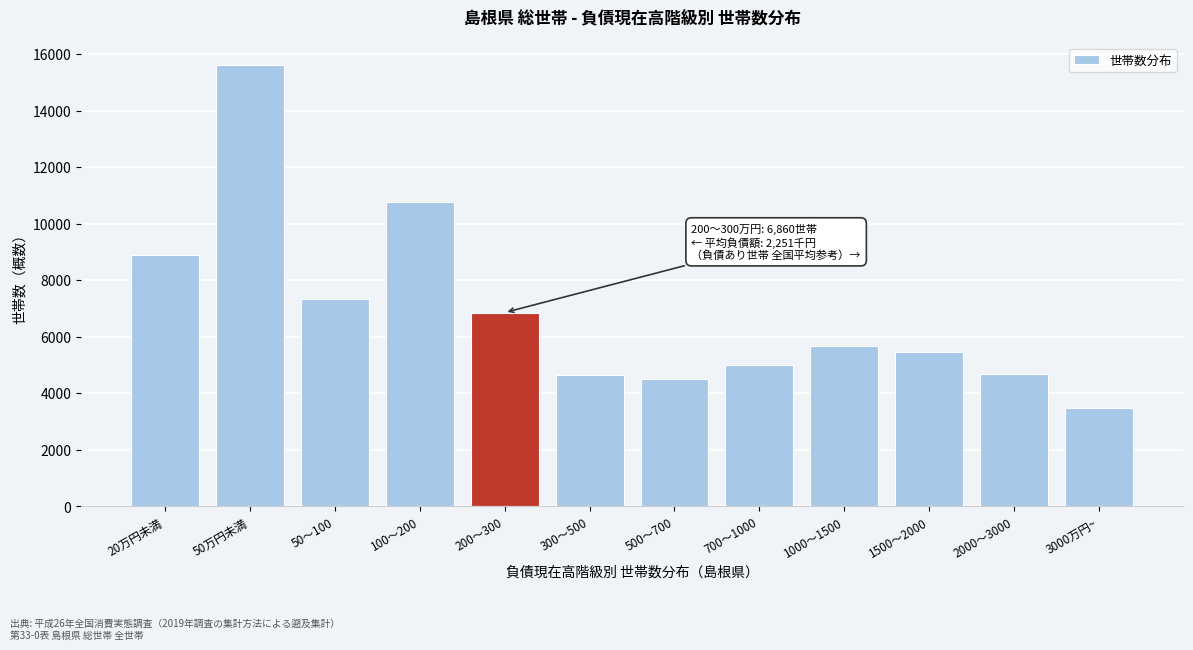

What is the value of the 10th bar from the left?

5476